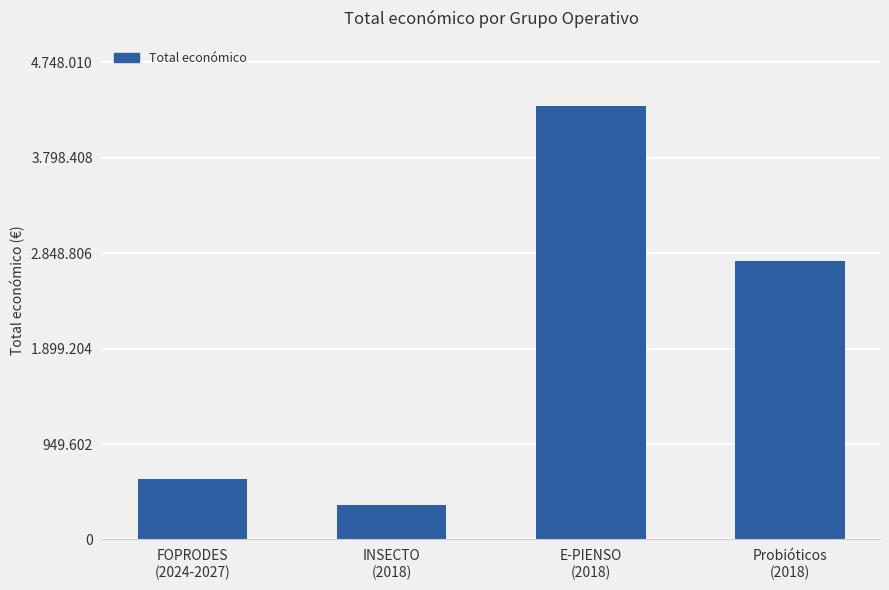

Reading left to right, what are all the values shown in this chart?

FOPRODES
(2024-2027)=599211	INSECTO
(2018)=344243	E-PIENSO
(2018)=4316373	Probióticos
(2018)=2769359